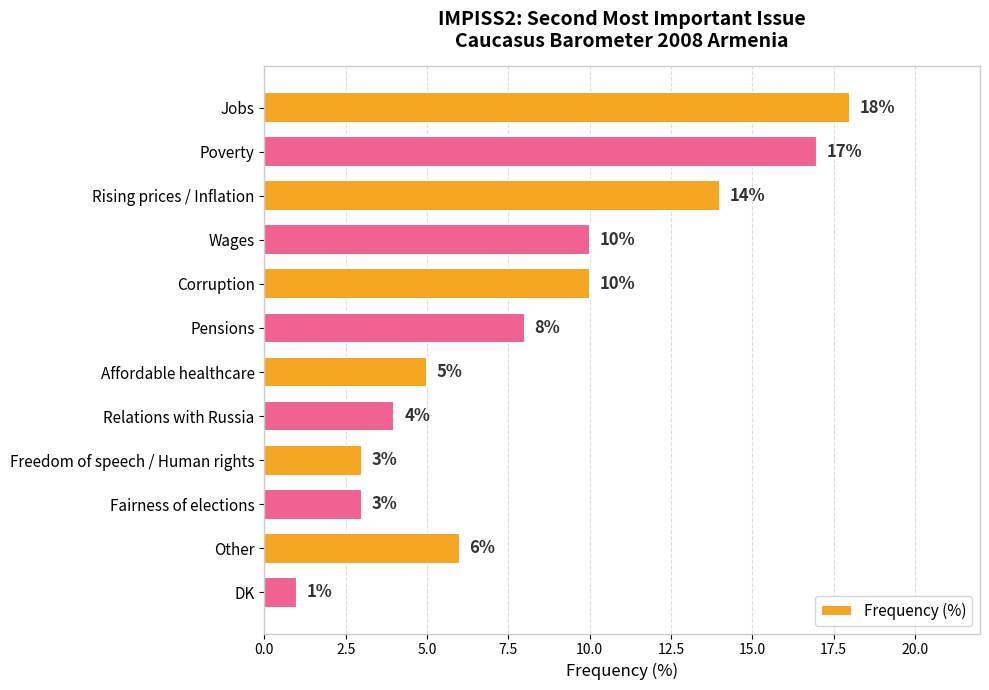

How many distinct data groups are displayed?

1